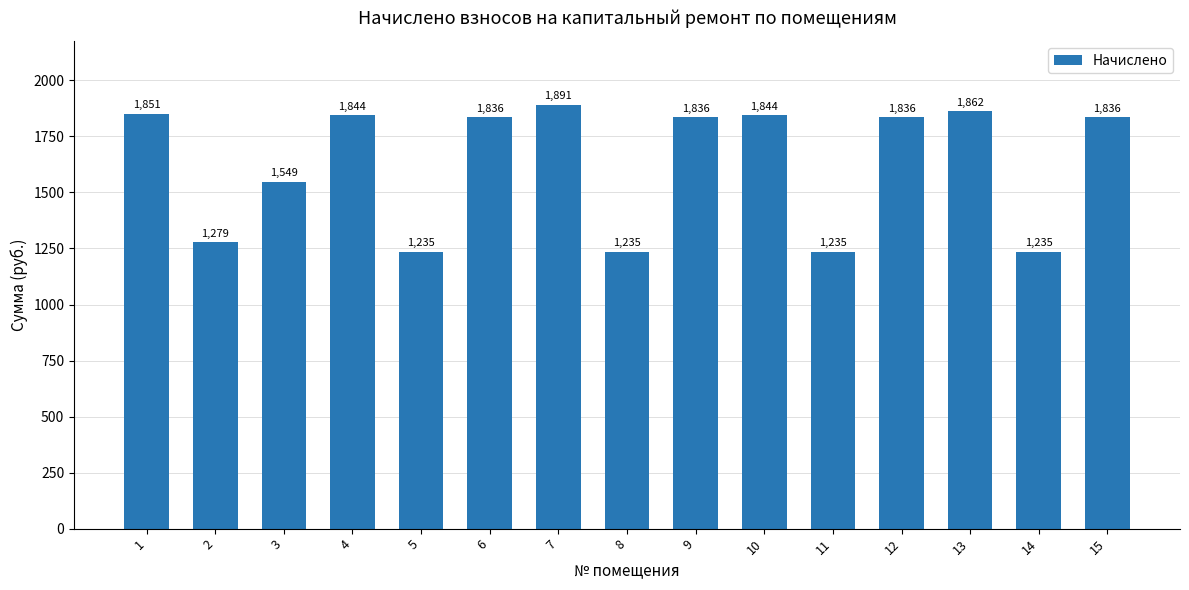

True or false: the data shows 1235.2 at 11.

True